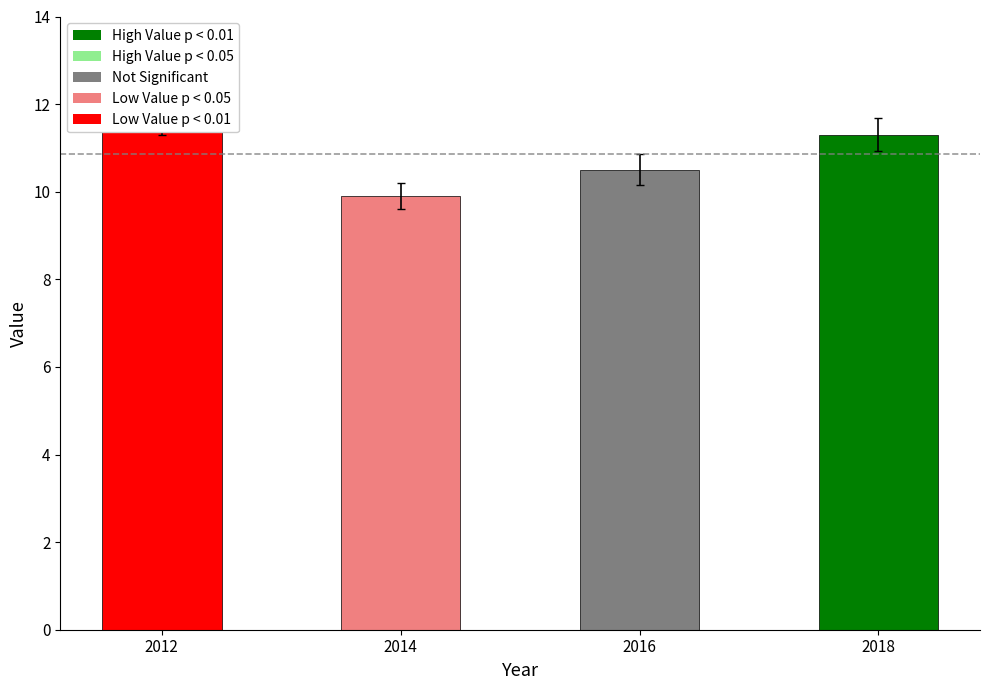

What is the approximate value at 2018?

11.3